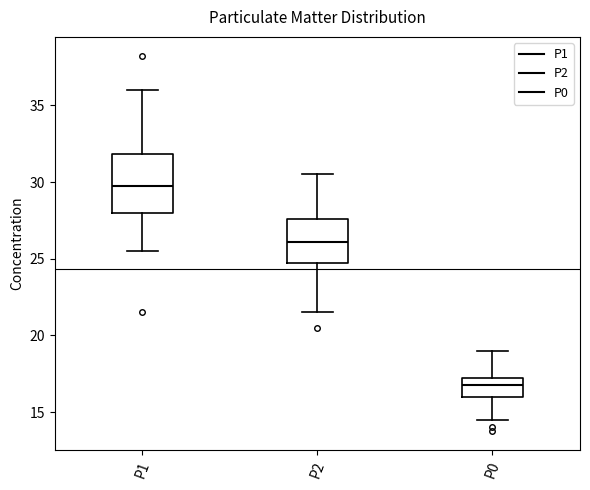

Which box's median line is the lowest?

P0